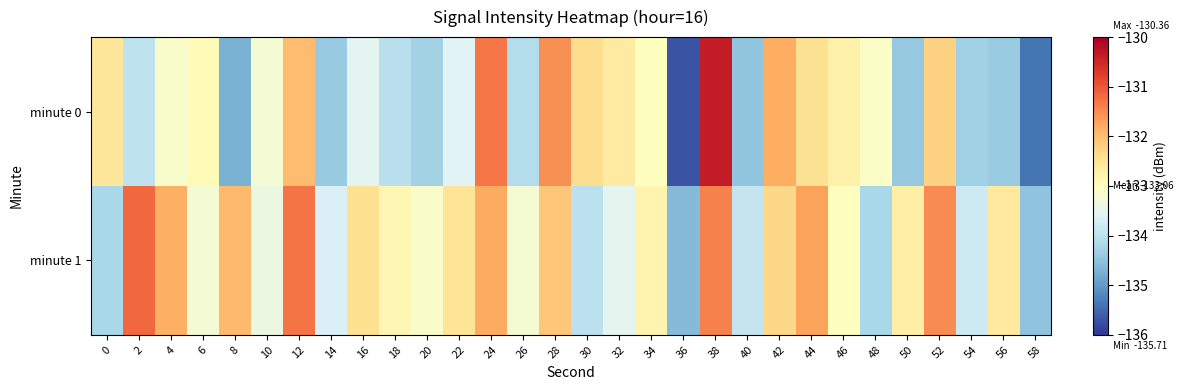

At which category does the chart reach its minimum across all series?

36